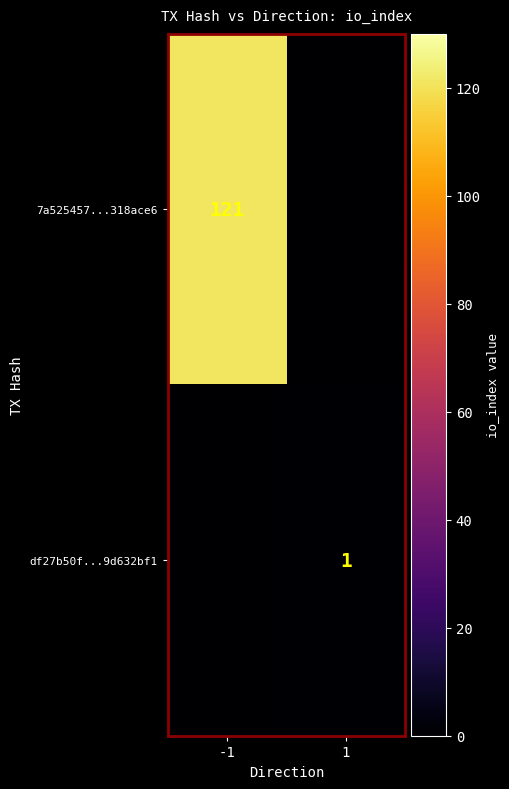

Is it true that 7a525457...318ace6 equals 121 at -1?

True